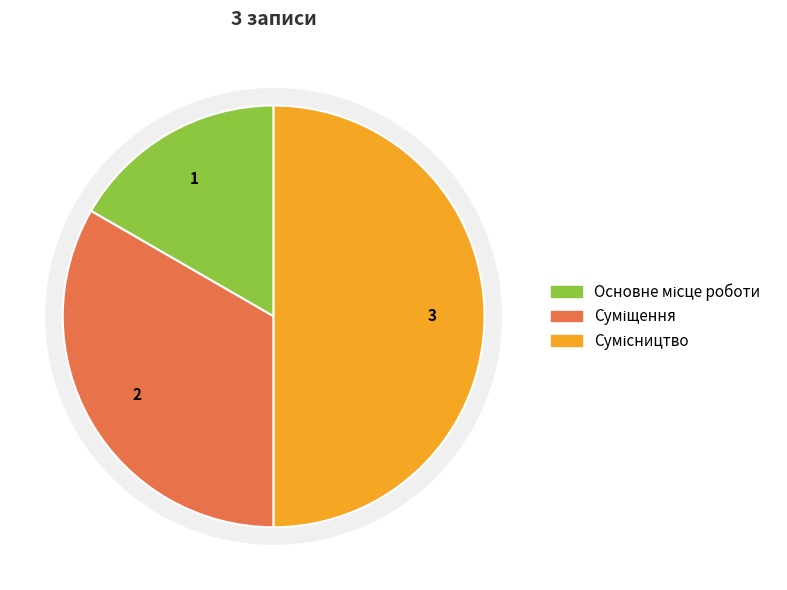

To the nearest percent, what is the average slice percentage?

33%